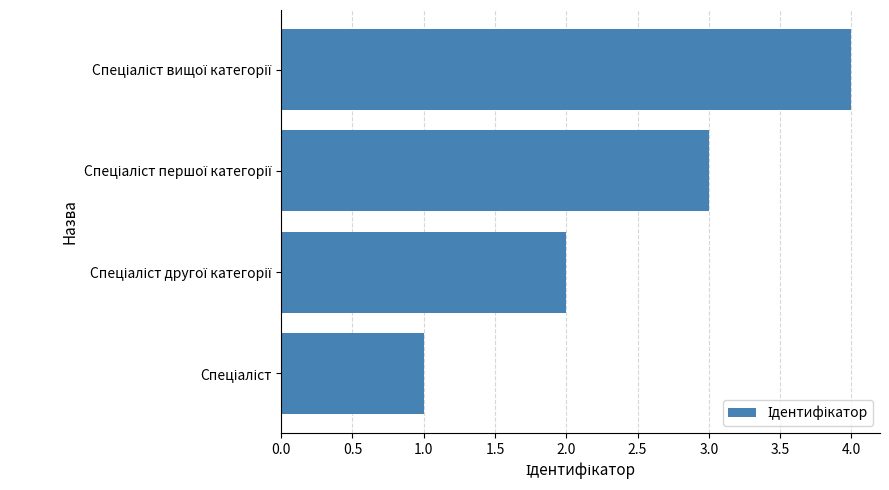

What is the greatest value displayed?

4